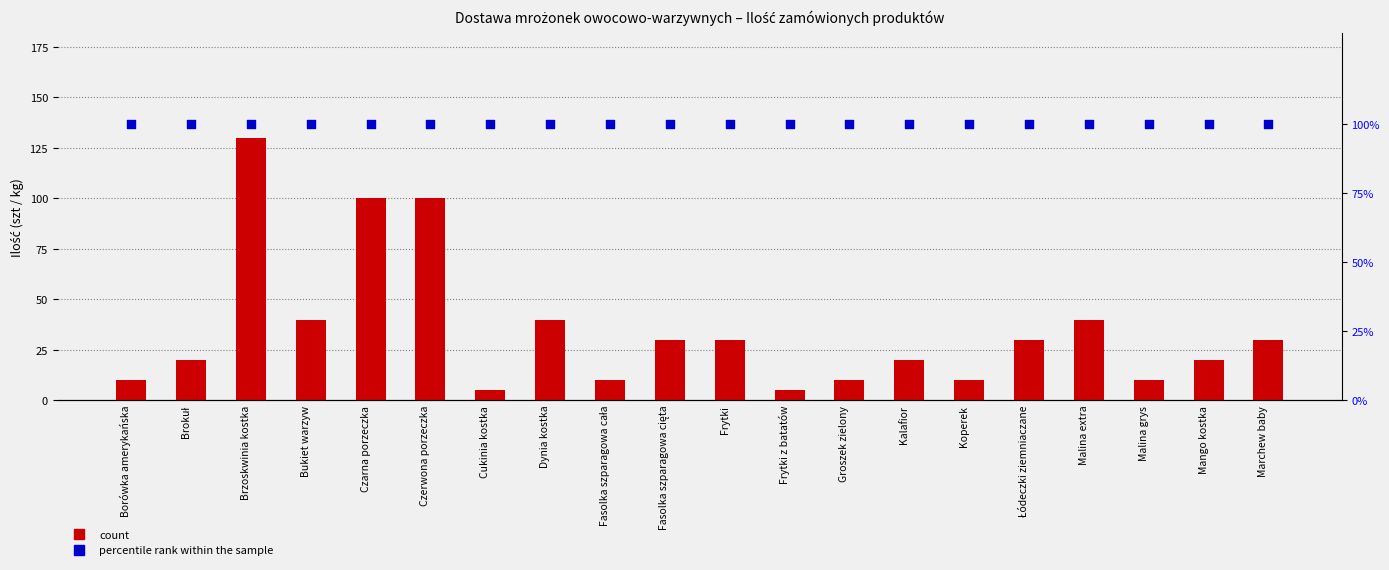

What is the total value across all series at Brokuł?

120